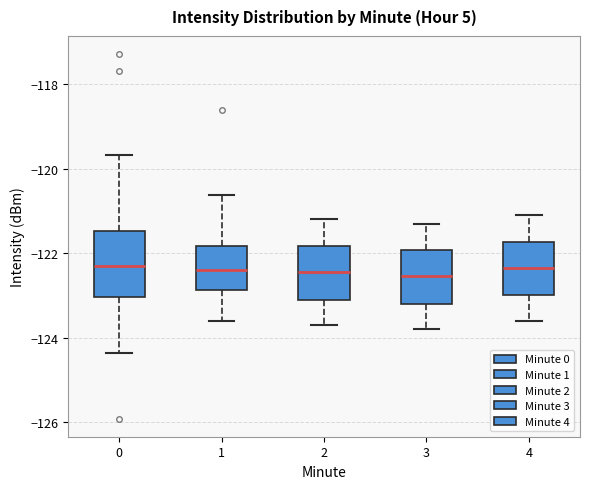

Reading left to right, read every box against the y-axis: the position of its median line, the range the box covers, and the ends of its whiskers. The values are not printed on the chart, so give them approximately, as read against the axis.

0: median -122.4, box -123.0 to -121.4, whiskers -124.4 to -119.6
1: median -122.4, box -122.8 to -121.8, whiskers -123.6 to -120.6
2: median -122.4, box -123.0 to -121.8, whiskers -123.6 to -121.2
3: median -122.6, box -123.2 to -122.0, whiskers -123.8 to -121.2
4: median -122.4, box -123.0 to -121.8, whiskers -123.6 to -121.0